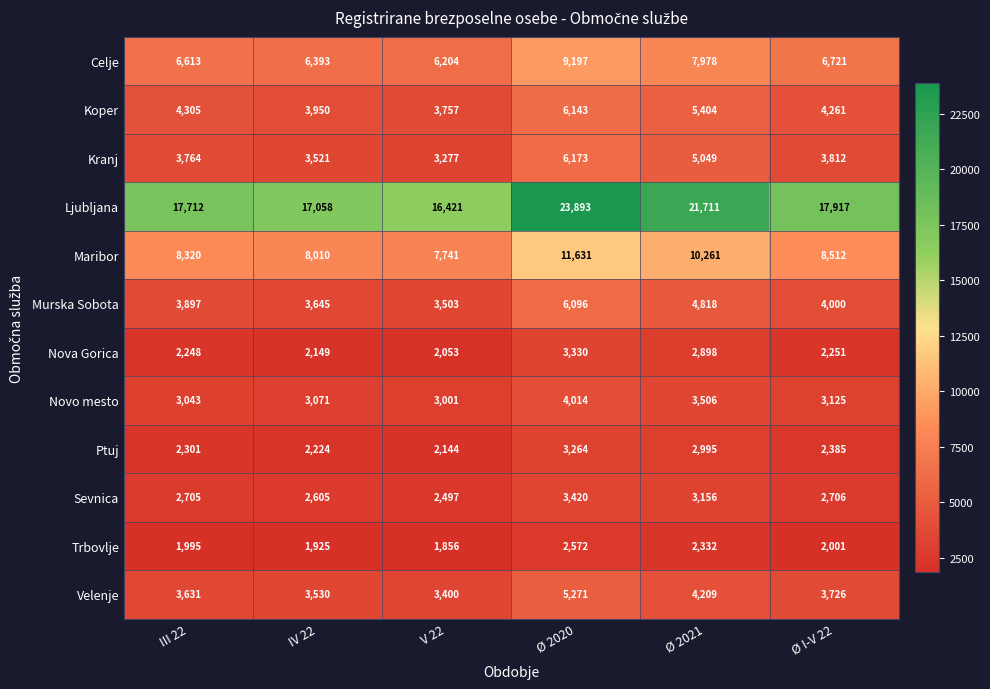

Count the number of data series in this chart.

12